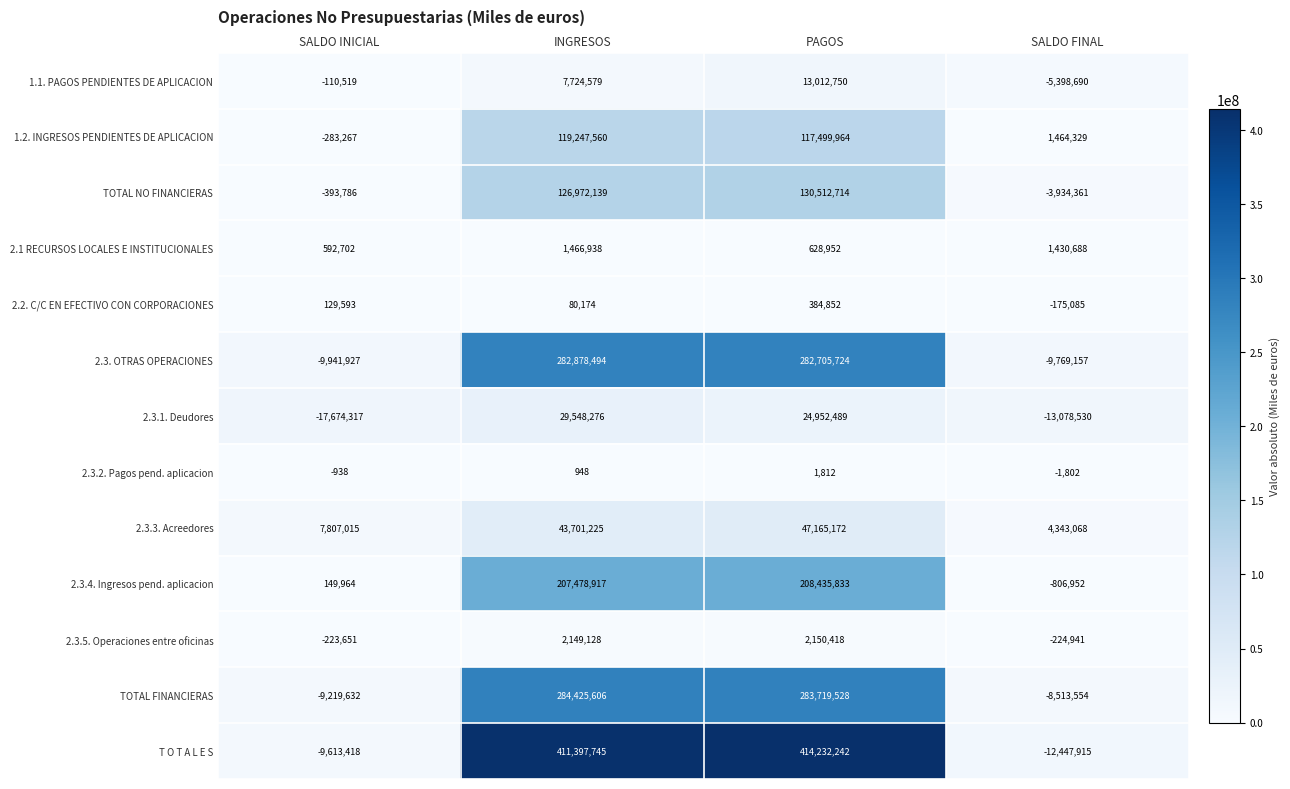

Is it true that 2.3. OTRAS OPERACIONES equals -6907010 at SALDO INICIAL?

False